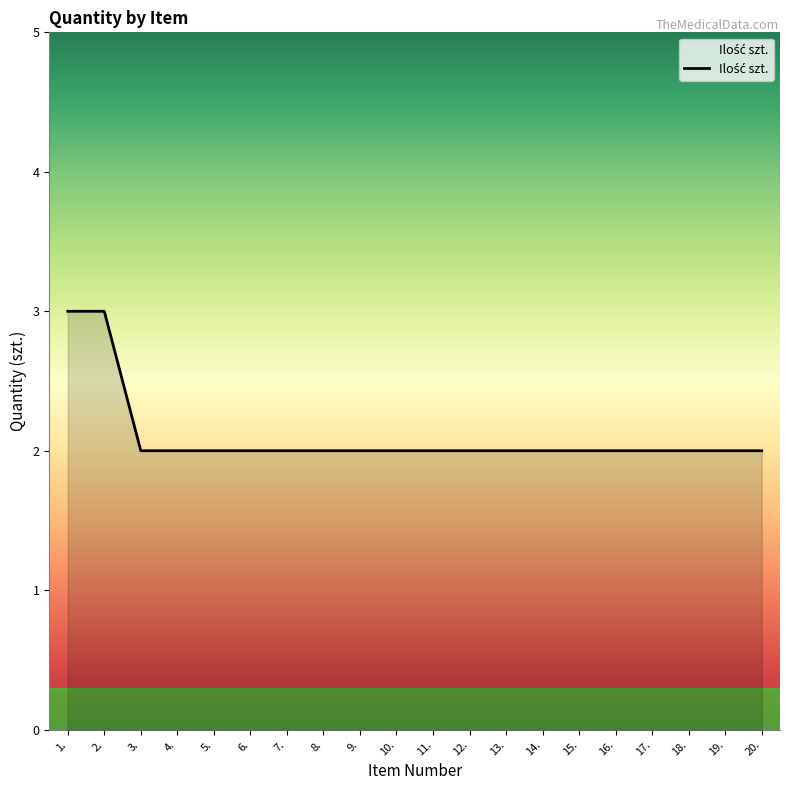

Between 19. and 2., which is larger?

2.